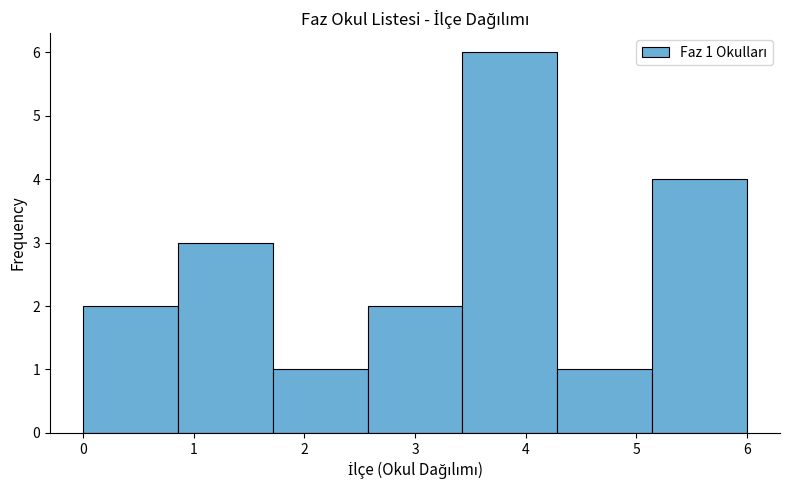

Over which range of the x-axis is the bar tallest?

3.4 to 4.3